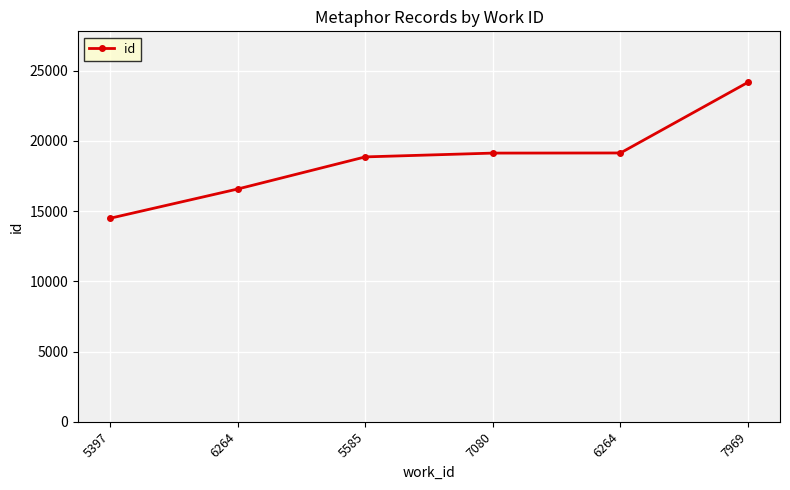

What is the smallest value displayed?

14488